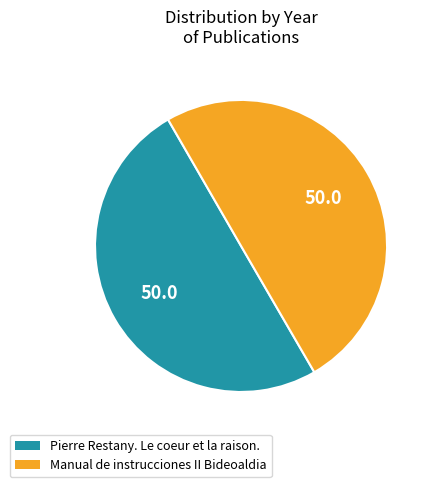

Is it true that Manual de instrucciones II Bideoaldia is 50% of the pie?

True